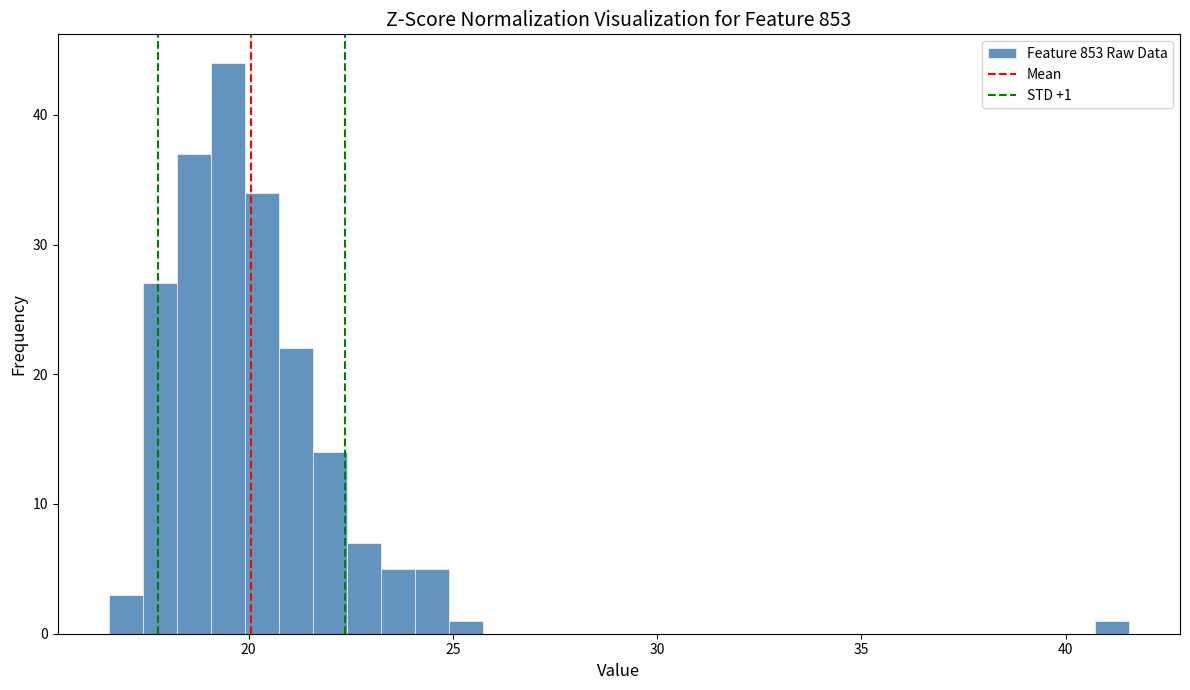

Read against the x-axis, roughly where is the centre of the tallest bar?

19.5